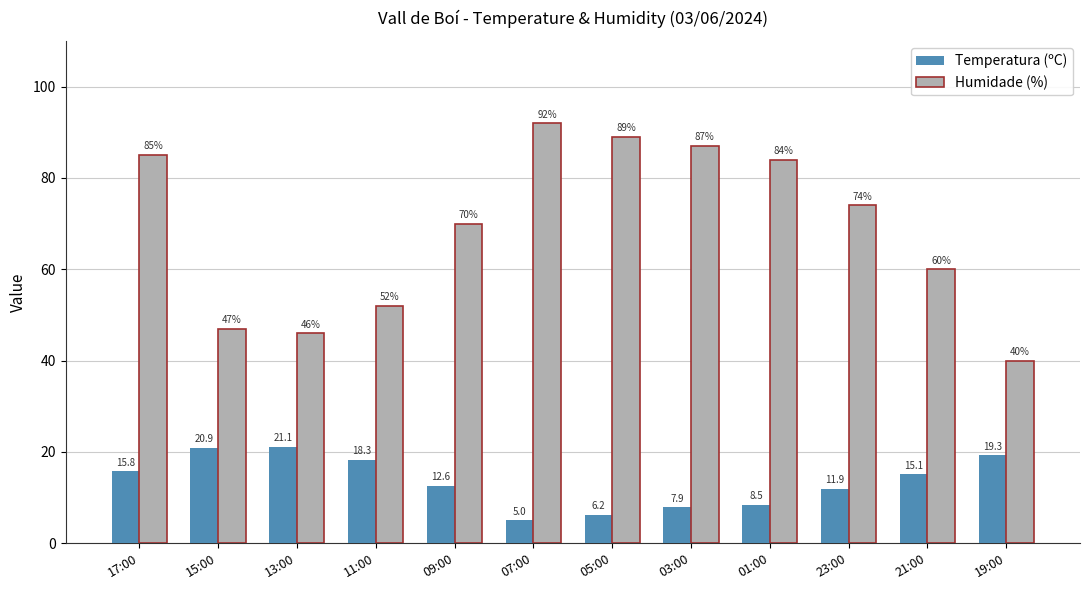

What is the label of the 12th bar from the right?

17:00